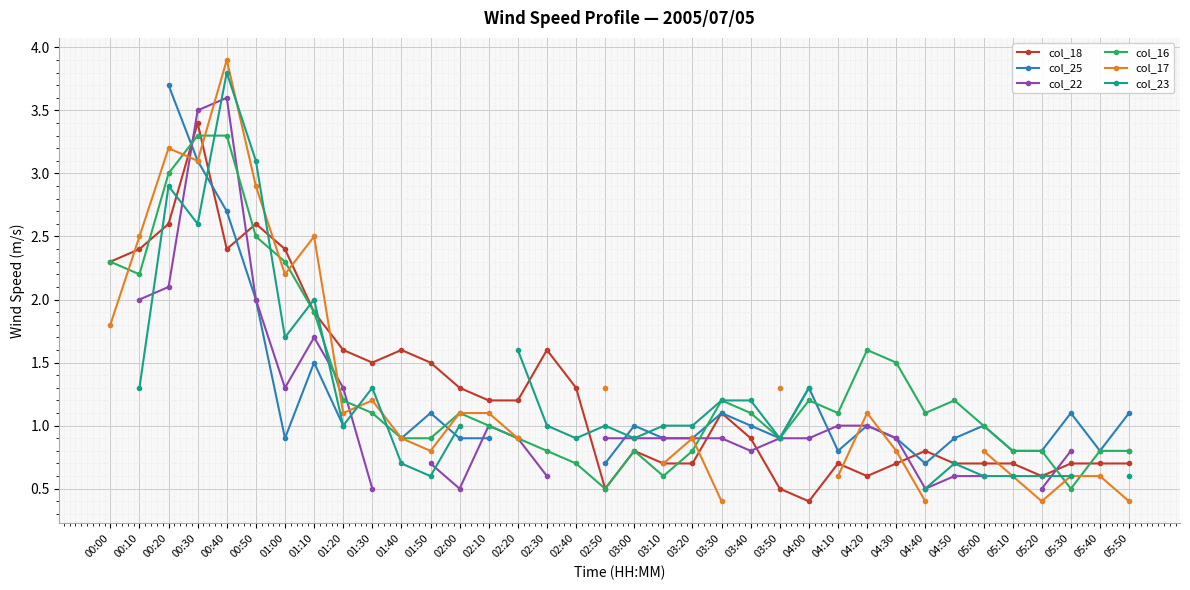

How many data points in col_25 are less than 1?

15